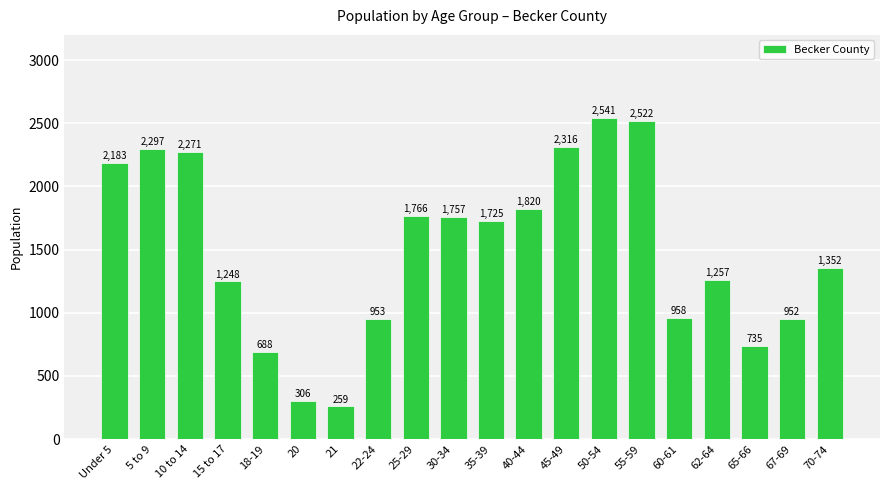

What is the difference between the maximum and minimum values?

2282